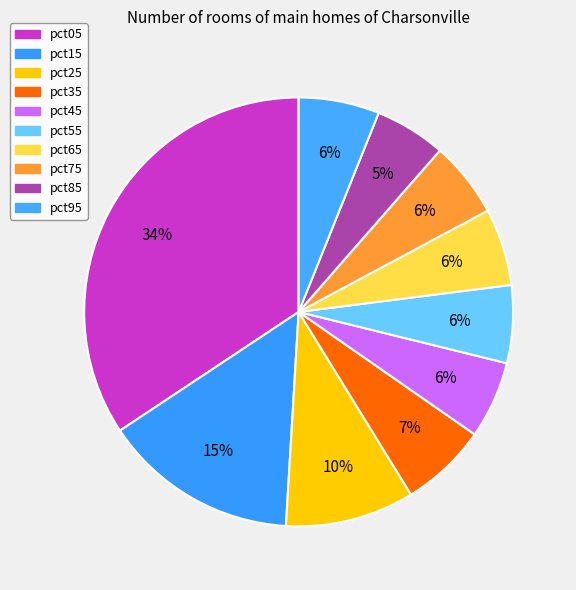

How many segments does this pie chart have?

10